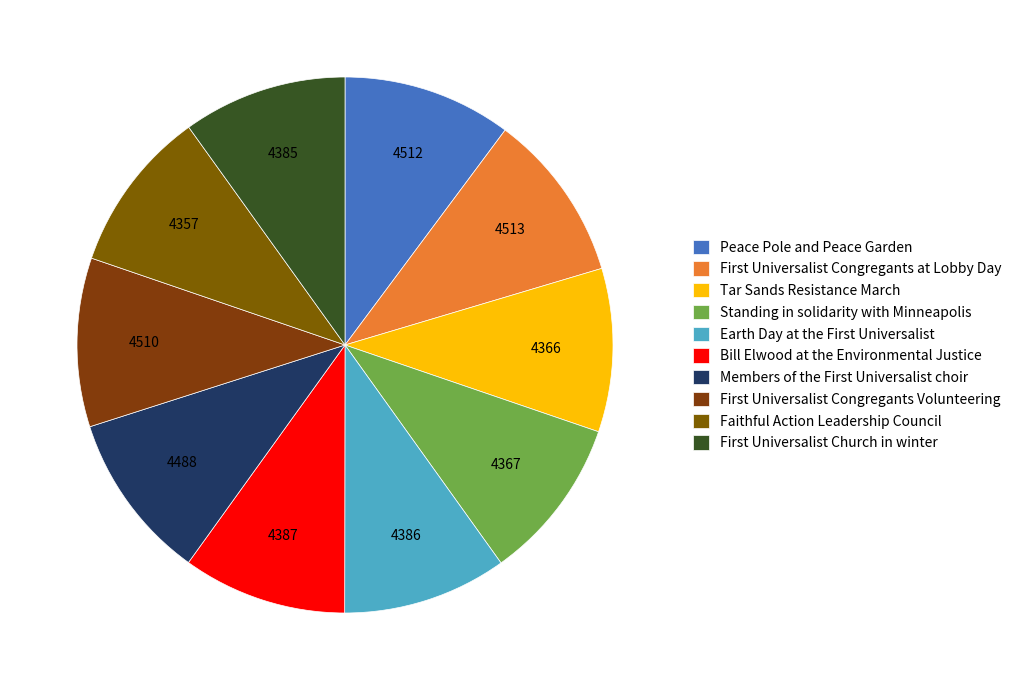

Count the number of slices in the pie.

10